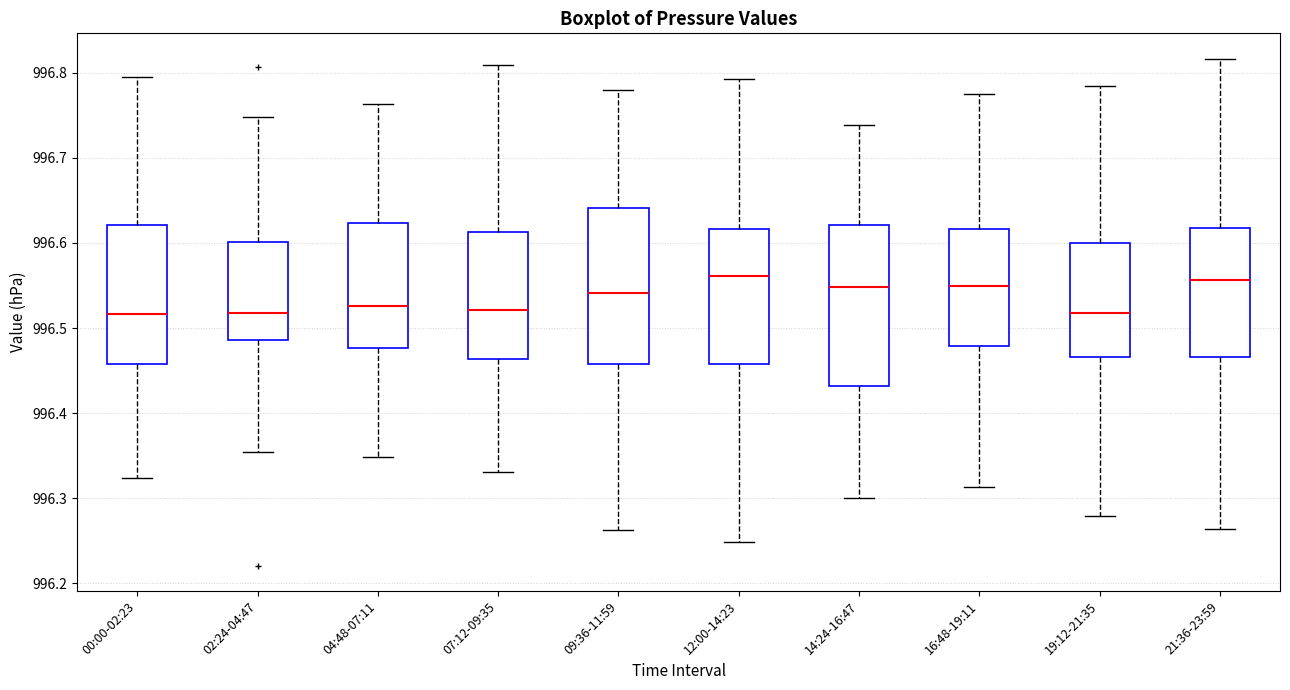

Reading left to right, transcribe this box plot: for each box, give where its median line is, the range the box spans, and where its two whiskers end, as read against the y-axis. The values are not printed on the chart, so give them approximately, as read against the axis.

00:00-02:23: median 996.52, box 996.46 to 996.62, whiskers 996.32 to 996.79
02:24-04:47: median 996.52, box 996.49 to 996.60, whiskers 996.35 to 996.75
04:48-07:11: median 996.53, box 996.48 to 996.62, whiskers 996.35 to 996.76
07:12-09:35: median 996.52, box 996.46 to 996.61, whiskers 996.33 to 996.81
09:36-11:59: median 996.54, box 996.46 to 996.64, whiskers 996.26 to 996.78
12:00-14:23: median 996.56, box 996.46 to 996.62, whiskers 996.25 to 996.79
14:24-16:47: median 996.55, box 996.43 to 996.62, whiskers 996.30 to 996.74
16:48-19:11: median 996.55, box 996.48 to 996.62, whiskers 996.31 to 996.78
19:12-21:35: median 996.52, box 996.47 to 996.60, whiskers 996.28 to 996.78
21:36-23:59: median 996.56, box 996.47 to 996.62, whiskers 996.26 to 996.82